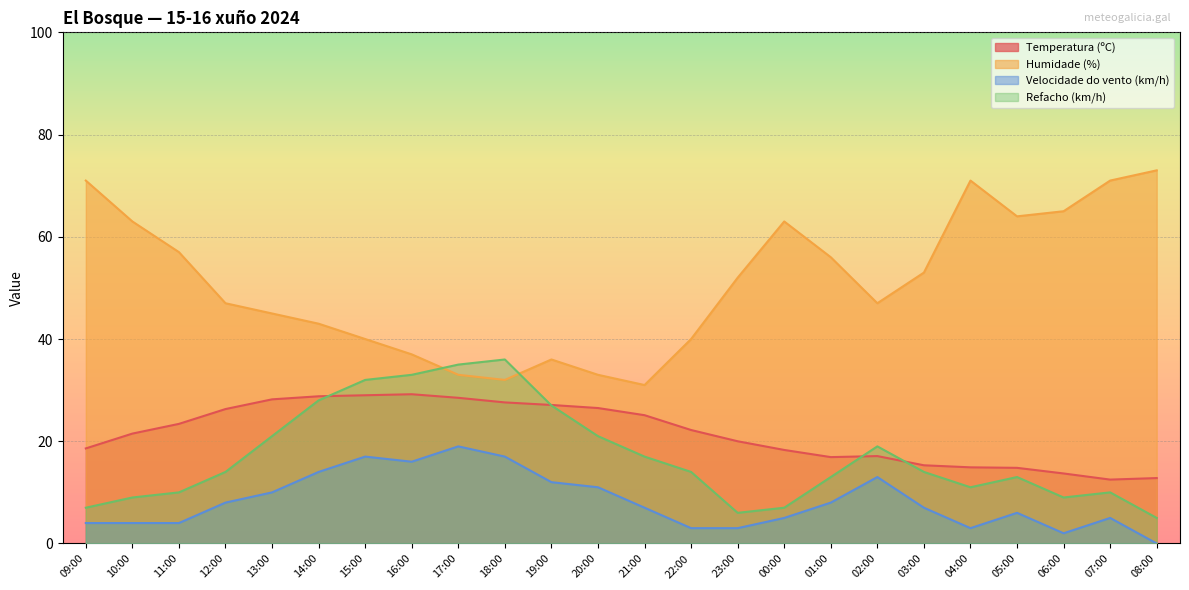

What is the total value across all series at 16:00?

115.2